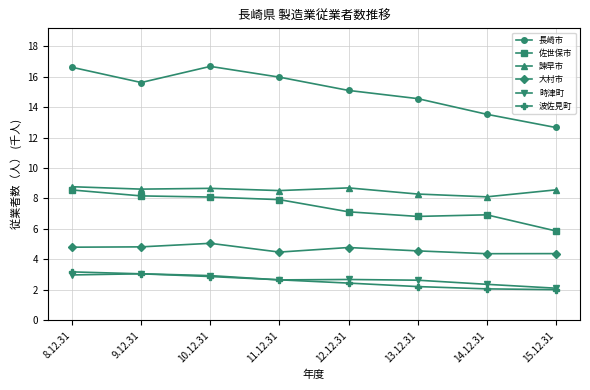

Where is the first local minimum for 長崎市?

9.12.31